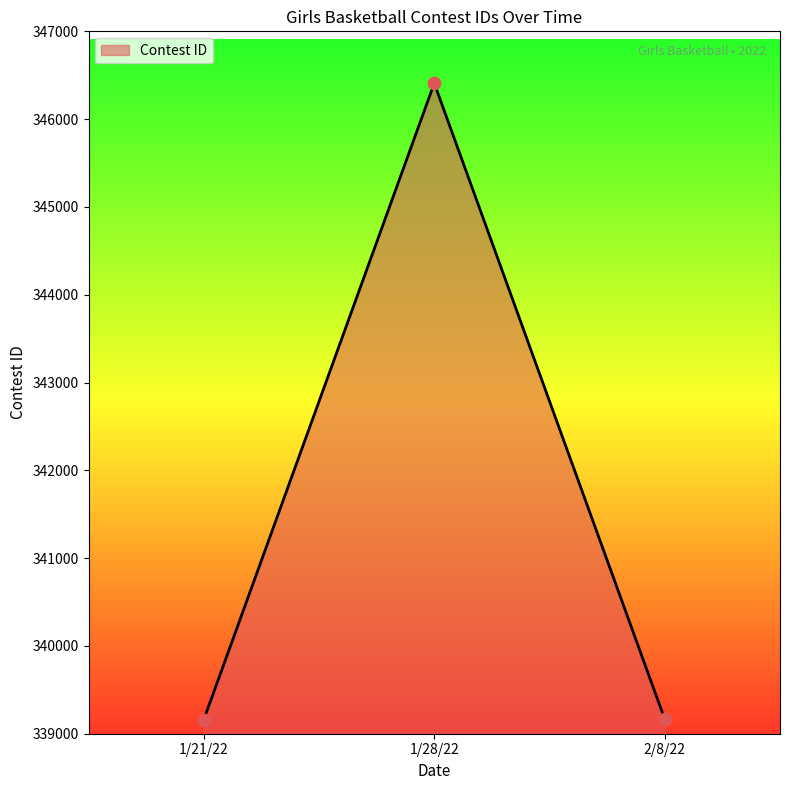

Approximately how many times larger is the value at 1/28/22 compared to 2/8/22?

1.0